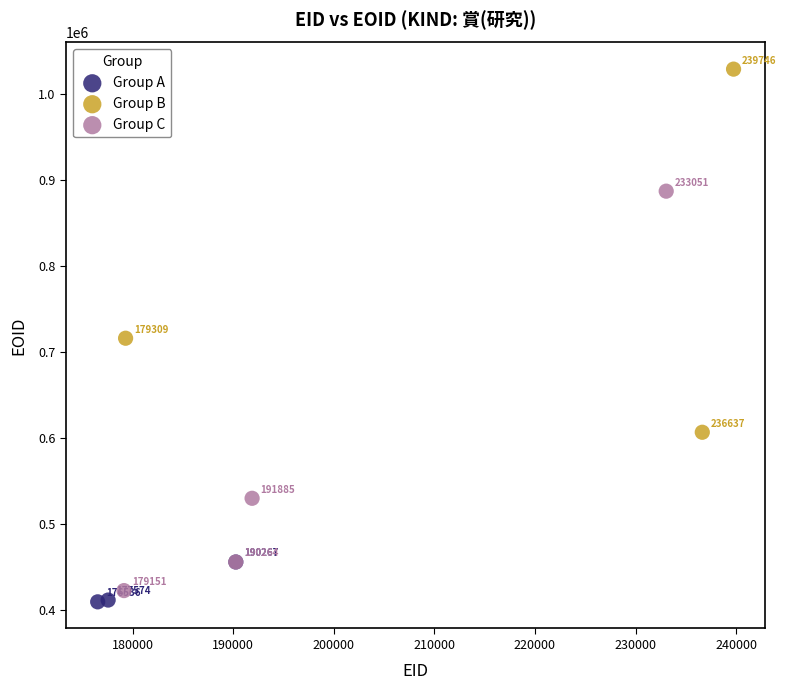

Which series has the largest Y range (max minus min)?

Group C